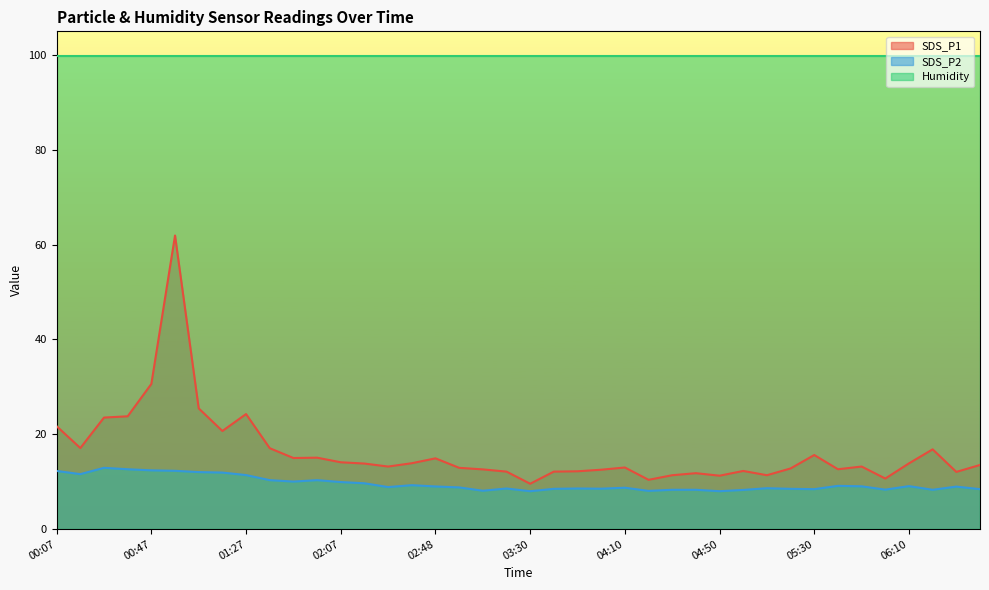

Which series has the widest spread of values?

SDS_P1